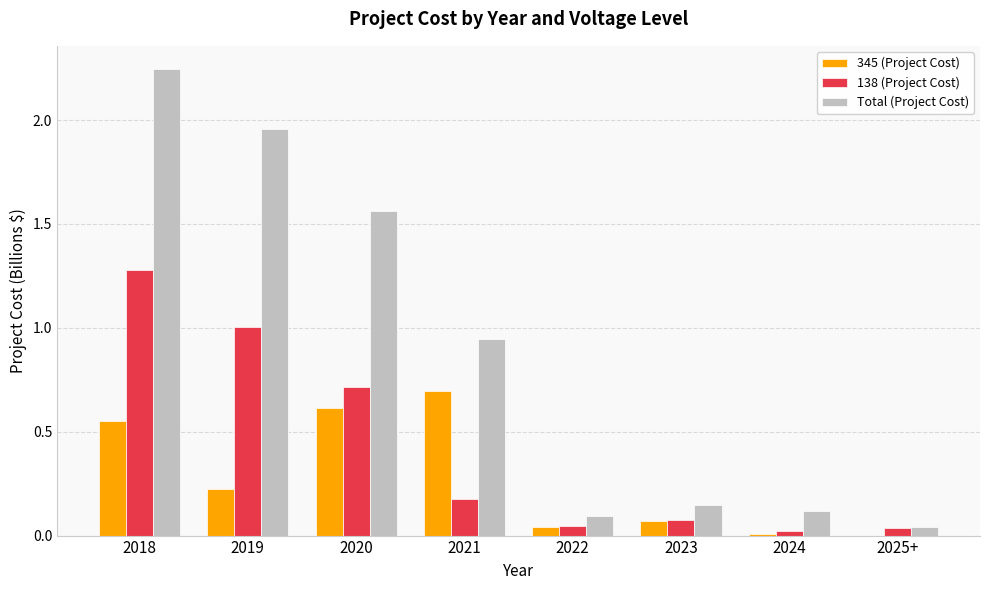

Which category has the highest value across all series?

2018